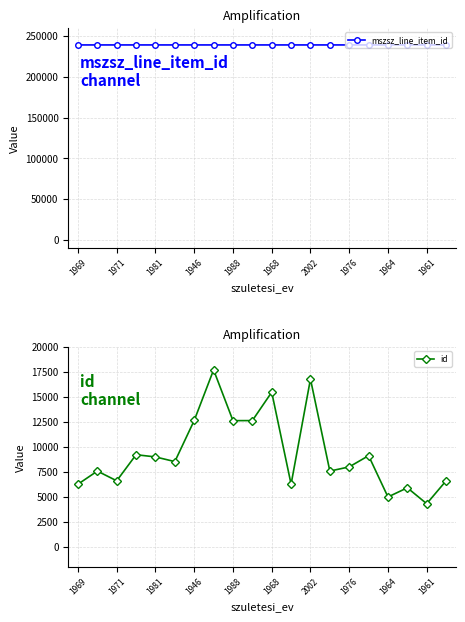

Which series has the largest total across all categories?

mszsz_line_item_id